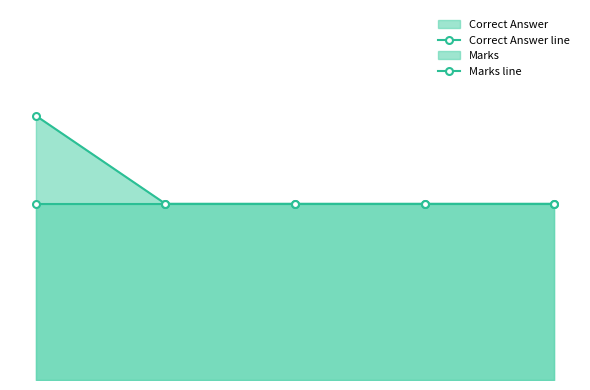

The value of Correct Answer line at 0 is 2. True or false?

False